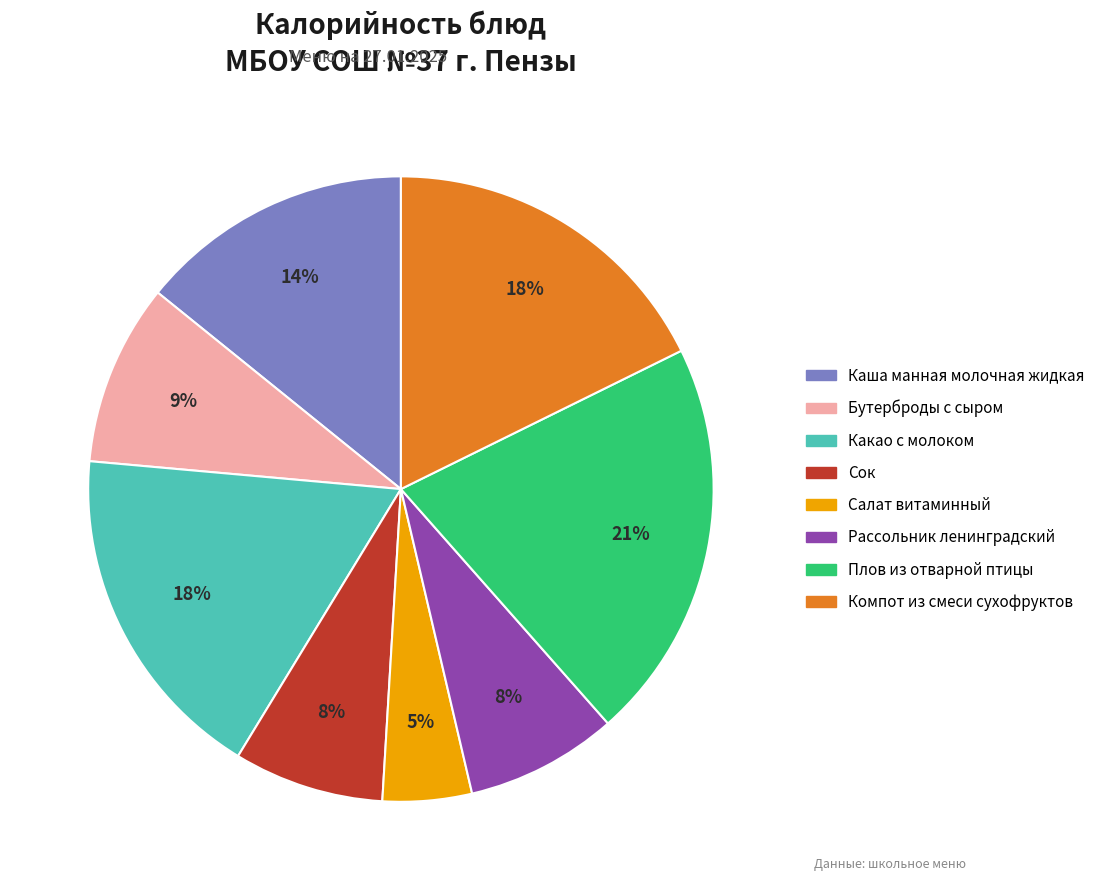

To the nearest percent, what portion does Какао с молоком represent?

18%